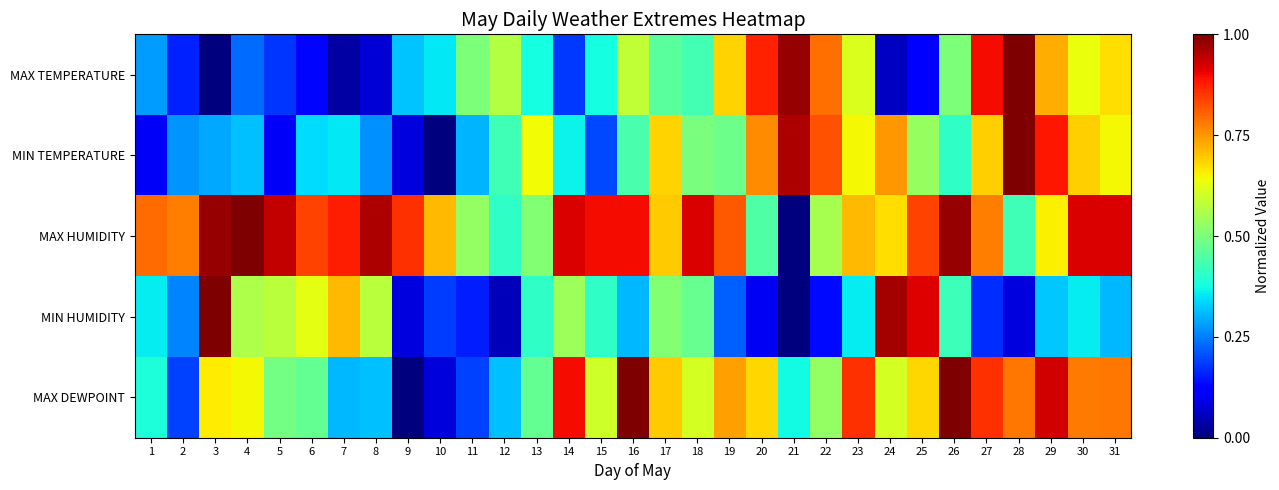

Reading left to right, transcribe all the data shown in this chart.

MAX TEMPERATURE: 1=0.3	2=0.2	3=0.0	4=0.2	5=0.2	6=0.1	7=0.0	8=0.1	9=0.3	10=0.4	11=0.5	12=0.6	13=0.4	14=0.2	15=0.4	16=0.6	17=0.5	18=0.4	19=0.7	20=0.9	21=1.0	22=0.8	23=0.6	24=0.1	25=0.1	26=0.5	27=0.9	28=1.0	29=0.7	30=0.6	31=0.7
MIN TEMPERATURE: 1=0.1	2=0.3	3=0.3	4=0.3	5=0.1	6=0.3	7=0.4	8=0.3	9=0.1	10=0.0	11=0.3	12=0.4	13=0.6	14=0.4	15=0.2	16=0.4	17=0.7	18=0.5	19=0.5	20=0.8	21=1.0	22=0.8	23=0.6	24=0.7	25=0.5	26=0.4	27=0.7	28=1.0	29=0.9	30=0.7	31=0.6
MAX HUMIDITY: 1=0.8	2=0.8	3=1.0	4=1.0	5=0.9	6=0.8	7=0.9	8=1.0	9=0.9	10=0.7	11=0.5	12=0.4	13=0.5	14=0.9	15=0.9	16=0.9	17=0.7	18=0.9	19=0.8	20=0.4	21=0.0	22=0.6	23=0.7	24=0.7	25=0.8	26=1.0	27=0.8	28=0.4	29=0.7	30=0.9	31=0.9
MIN HUMIDITY: 1=0.4	2=0.3	3=1.0	4=0.6	5=0.6	6=0.6	7=0.7	8=0.6	9=0.1	10=0.2	11=0.2	12=0.1	13=0.4	14=0.5	15=0.4	16=0.3	17=0.5	18=0.5	19=0.2	20=0.1	21=0.0	22=0.1	23=0.4	24=1.0	25=0.9	26=0.4	27=0.2	28=0.1	29=0.3	30=0.4	31=0.3
MAX DEWPOINT: 1=0.4	2=0.2	3=0.7	4=0.6	5=0.5	6=0.5	7=0.3	8=0.3	9=0.0	10=0.1	11=0.2	12=0.3	13=0.5	14=0.9	15=0.6	16=1.0	17=0.7	18=0.6	19=0.7	20=0.7	21=0.4	22=0.5	23=0.9	24=0.6	25=0.7	26=1.0	27=0.9	28=0.8	29=0.9	30=0.8	31=0.8